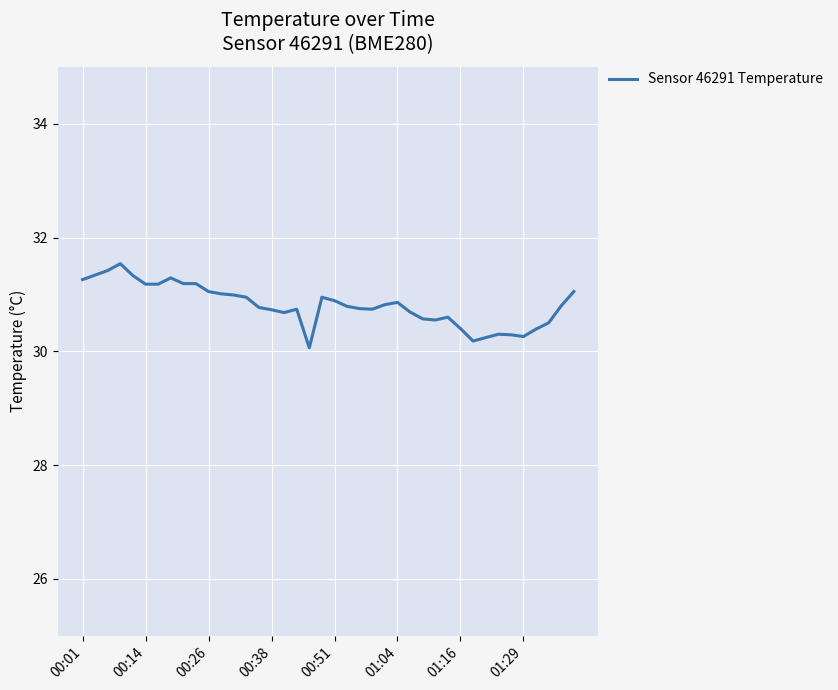

What is the smallest value displayed?

30.1